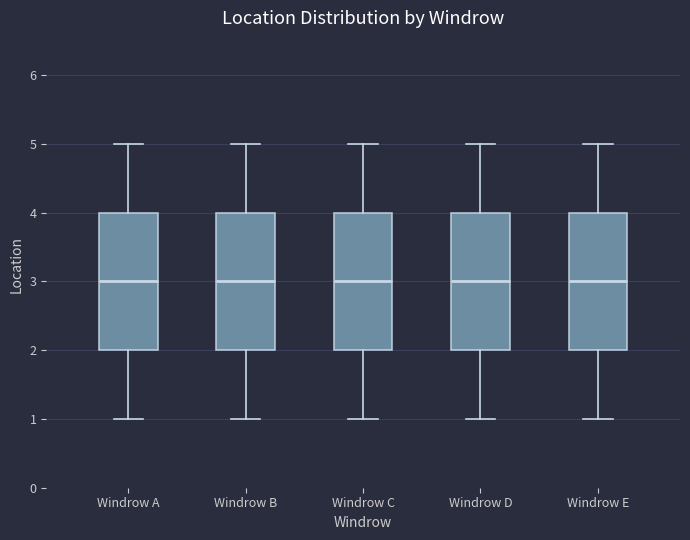

Reading left to right, transcribe this box plot: for each box, give where its median line is, the range the box spans, and where its two whiskers end, as read against the y-axis. The values are not printed on the chart, so give them approximately, as read against the axis.

Windrow A: median 3, box 2 to 4, whiskers 1 to 5
Windrow B: median 3, box 2 to 4, whiskers 1 to 5
Windrow C: median 3, box 2 to 4, whiskers 1 to 5
Windrow D: median 3, box 2 to 4, whiskers 1 to 5
Windrow E: median 3, box 2 to 4, whiskers 1 to 5